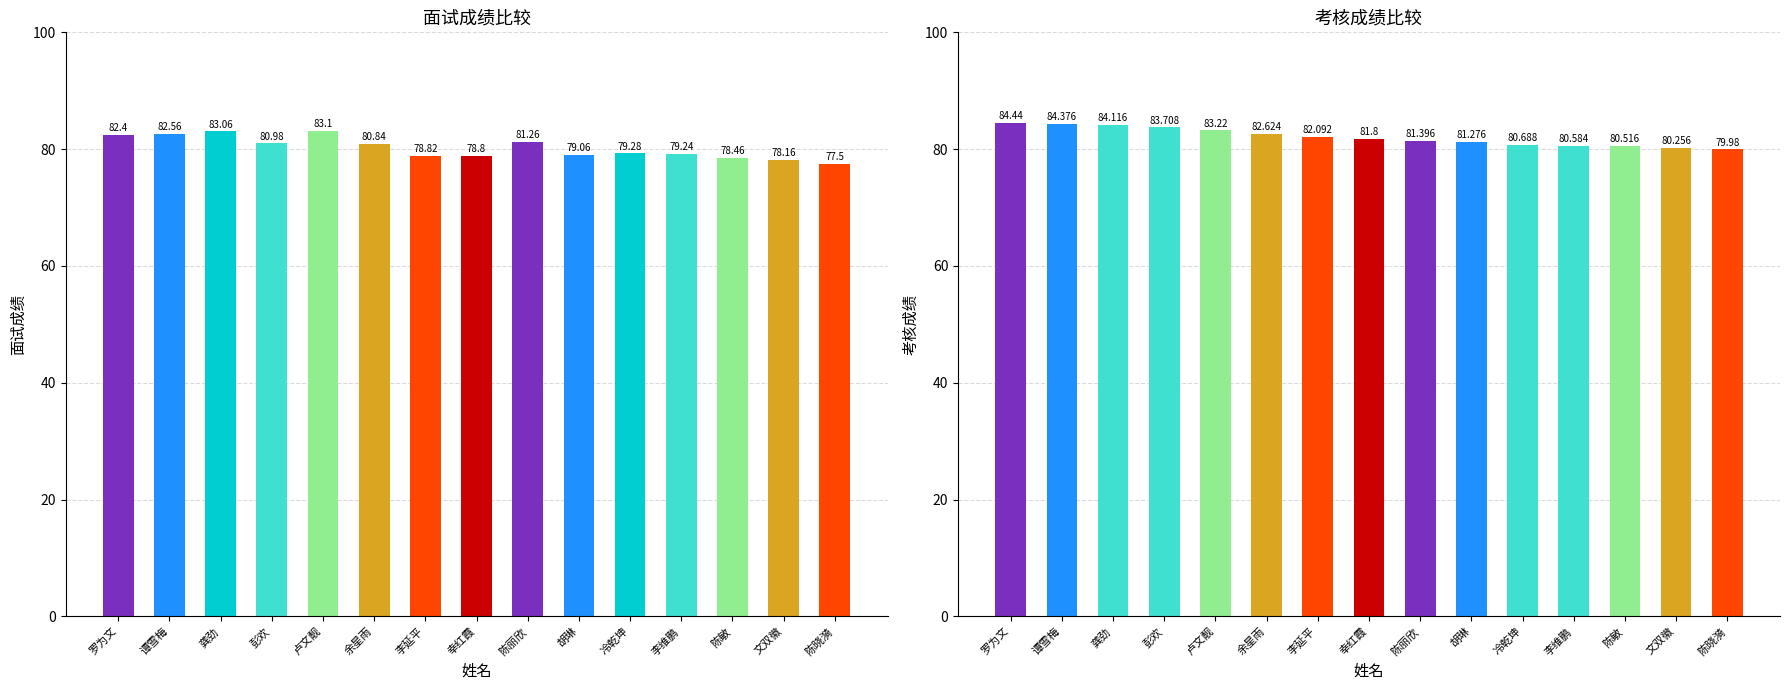

What is the value of the 面试成绩 bar at the 15th from the left?

77.5